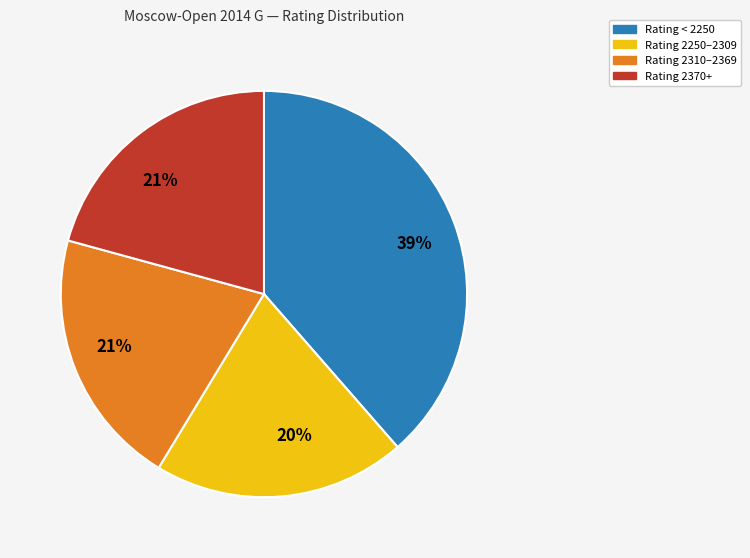

To the nearest percent, what is the average slice percentage?

25%